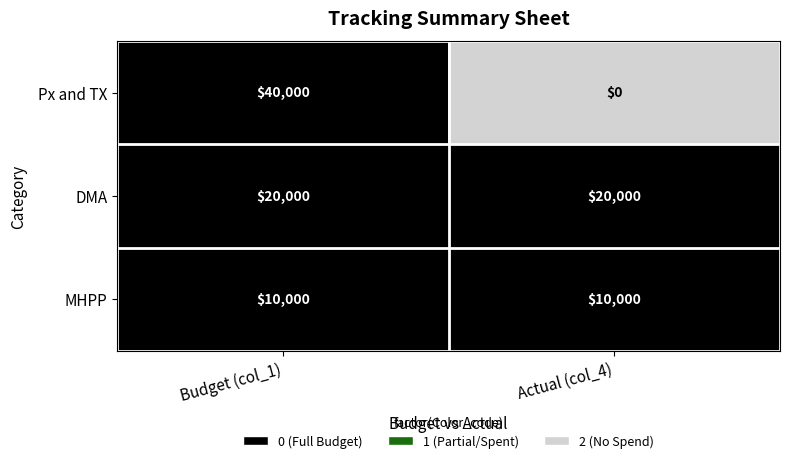

Is it true that Px and TX equals 40000 at Budget (col_1)?

True